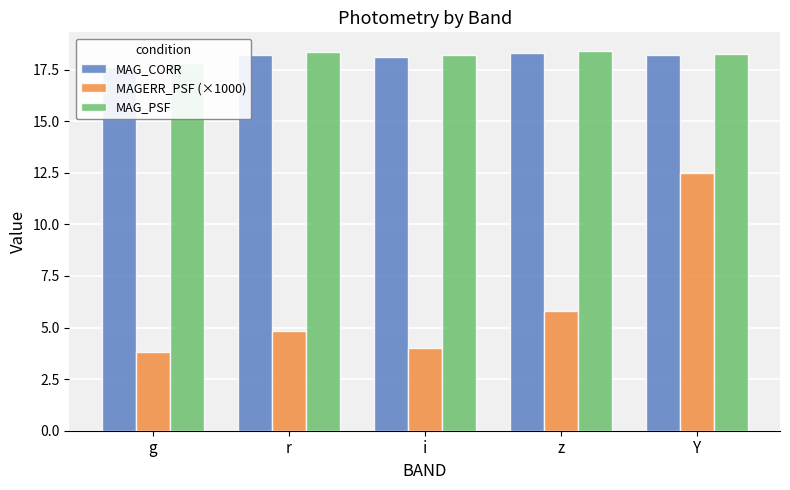

Which category has the lowest value in the MAGERR_PSF (×1000) series?

g